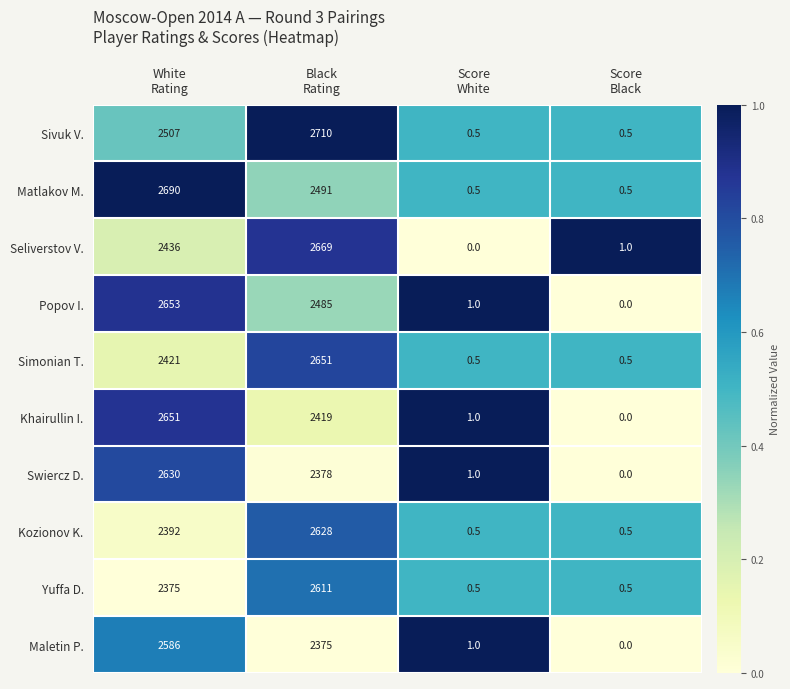

Rank the series at White
Rating from highest to lowest value.

Matlakov M., Popov I., Khairullin I., Swiercz D., Maletin P., Sivuk V., Seliverstov V., Simonian T., Kozionov K., Yuffa D.